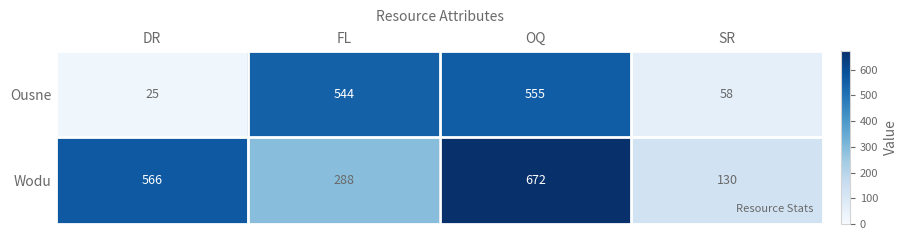

List the series in order of their peak value, lowest first.

Ousne, Wodu